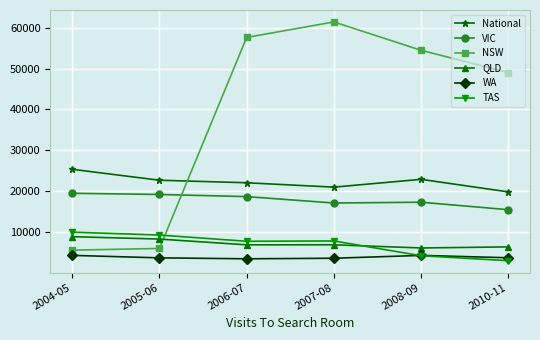

What is the label of the 1st point from the right?

2010-11